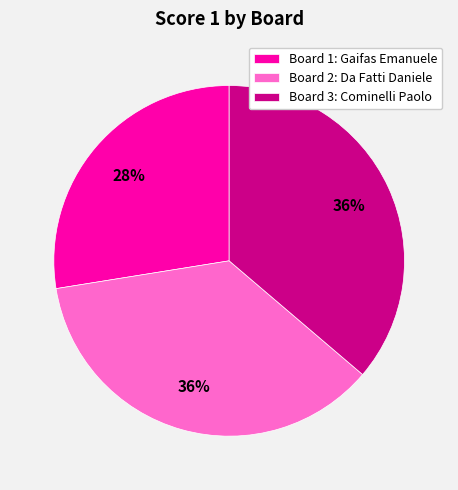

Do Board 1: Gaifas Emanuele and Board 2: Da Fatti Daniele together represent more than half of the pie?

Yes